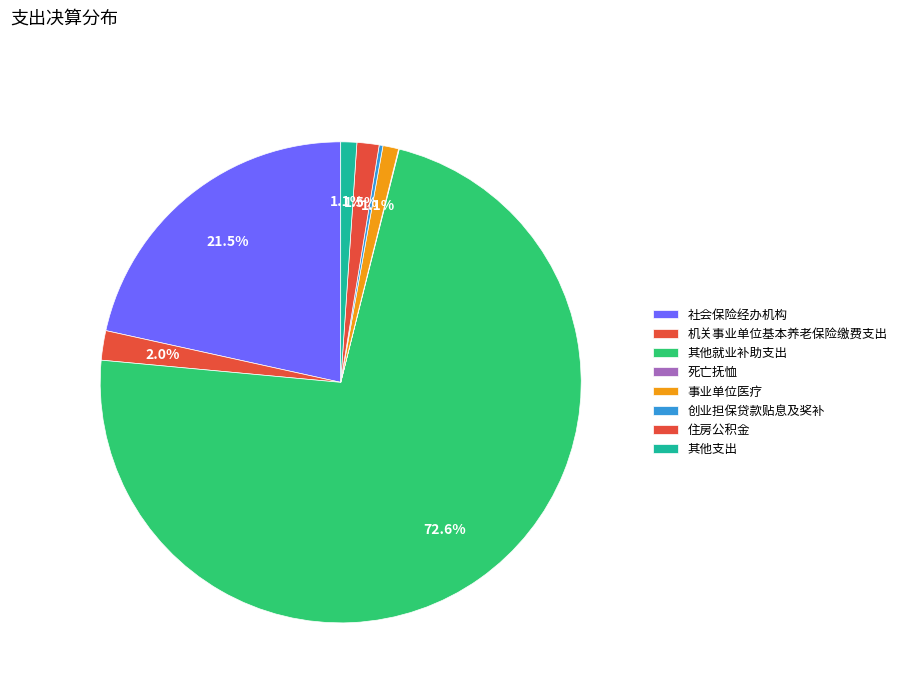

Between 创业担保贷款贴息及奖补 and 死亡抚恤, which is larger?

创业担保贷款贴息及奖补